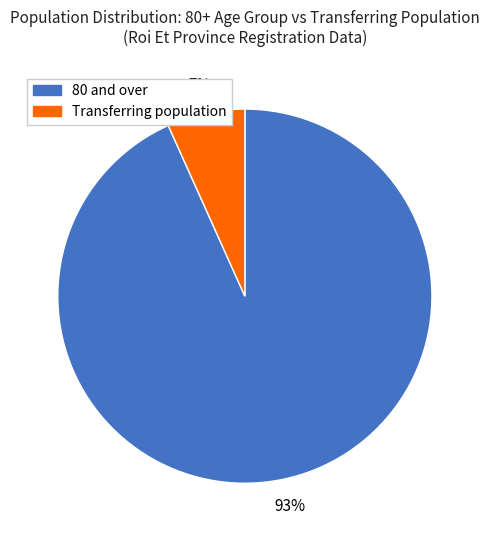

Which category has the biggest portion of the pie?

80 and over